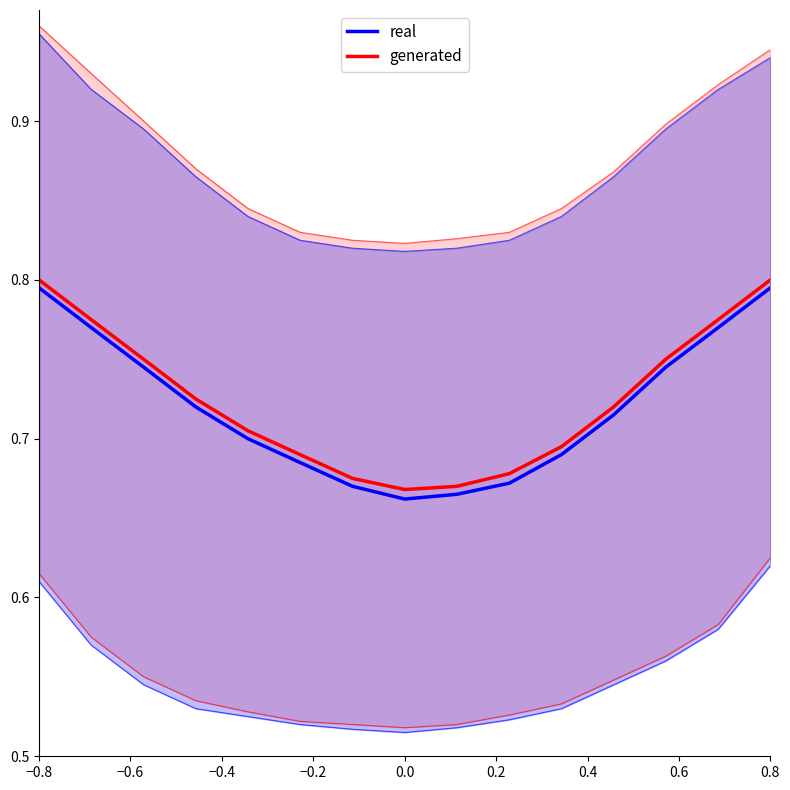

Which has a higher value, 0.2 or −0.4?

−0.4